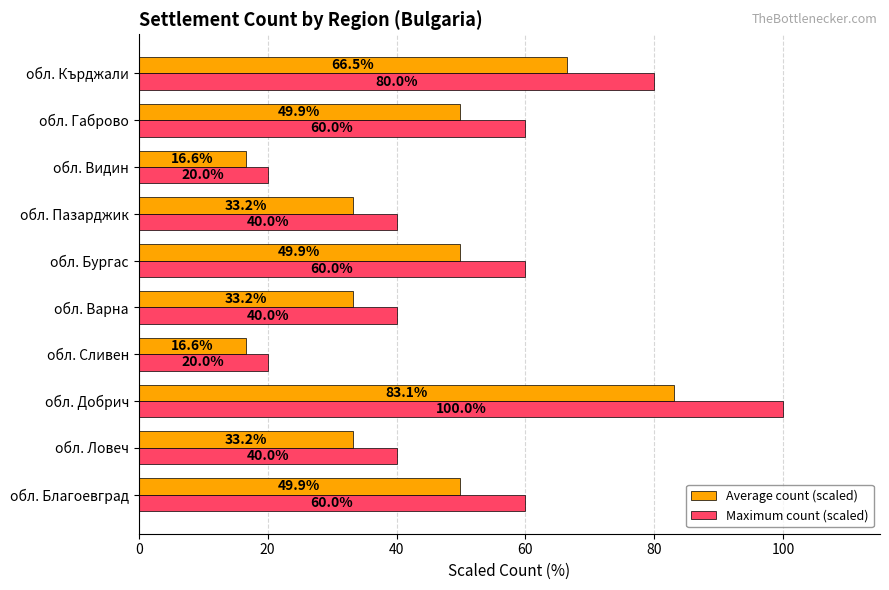

What is the difference between the maximum and minimum values in the Average count (scaled) series?

66.5